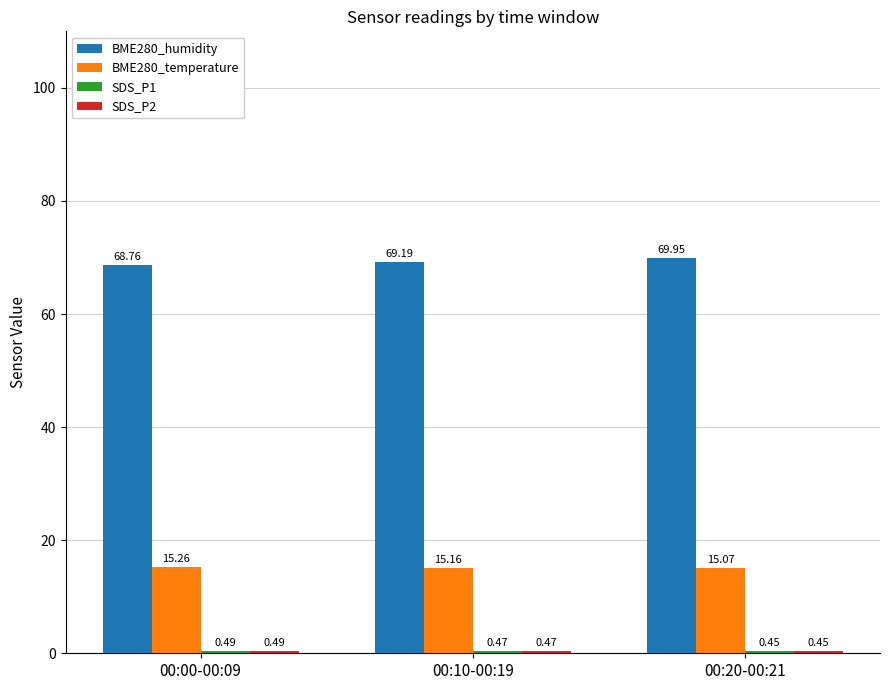

How many data points does each series have?

3